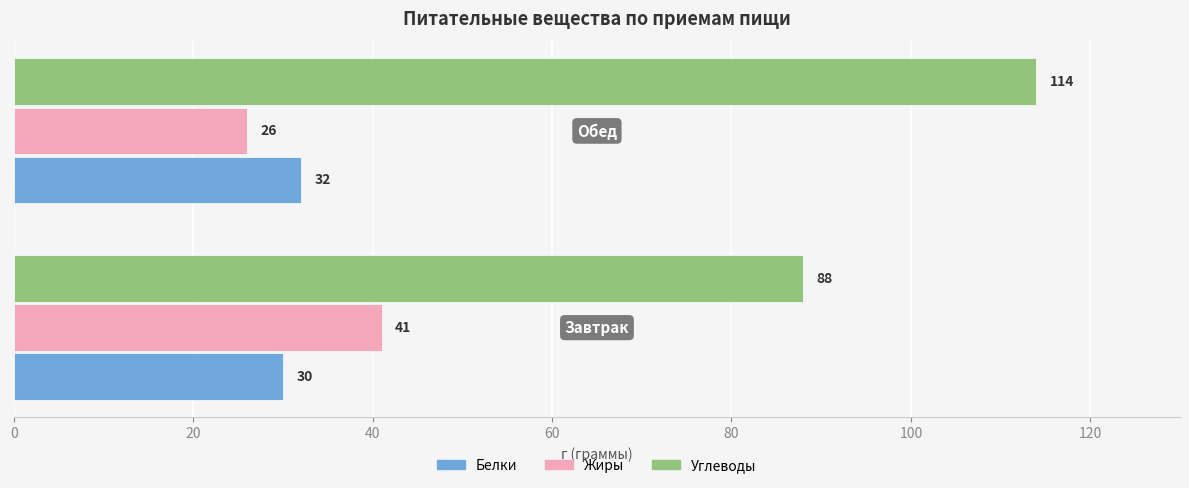

Which series has the largest total across all categories?

Углеводы